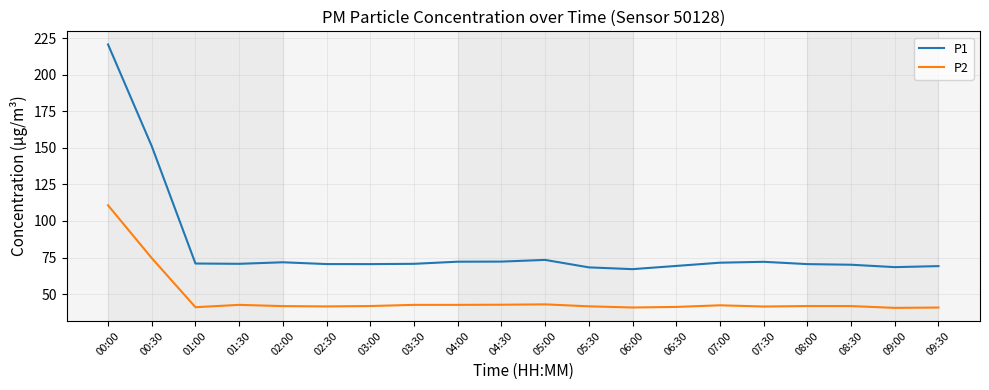

What is the total value across all series at 02:00?

113.5